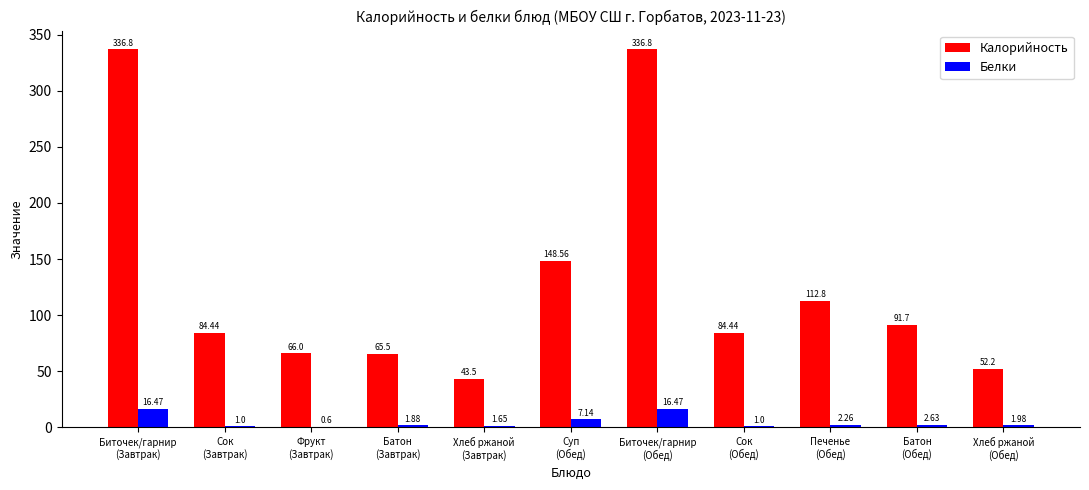

Which series has the largest total across all categories?

Калорийность